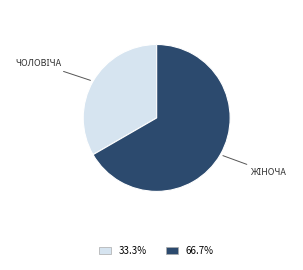

Does any single category account for the majority?

Yes